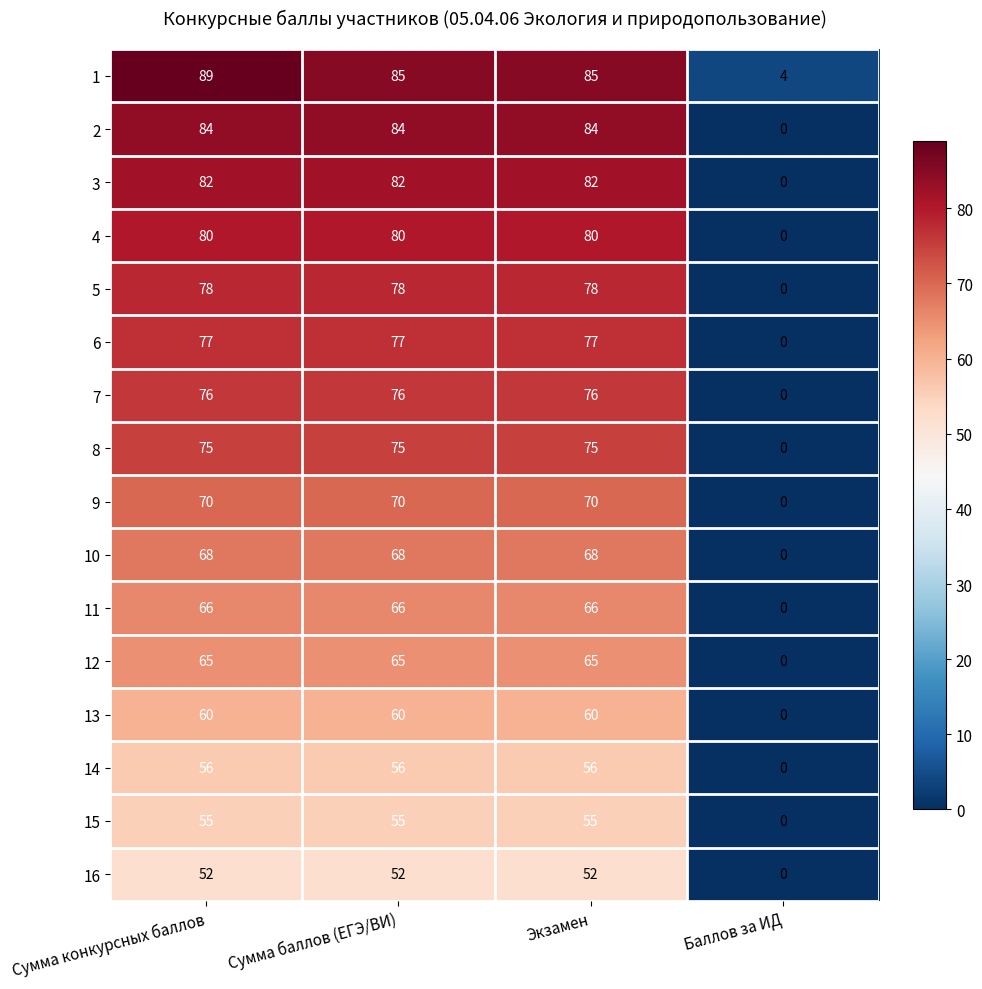

What is the total value across all series at Баллов за ИД?

4